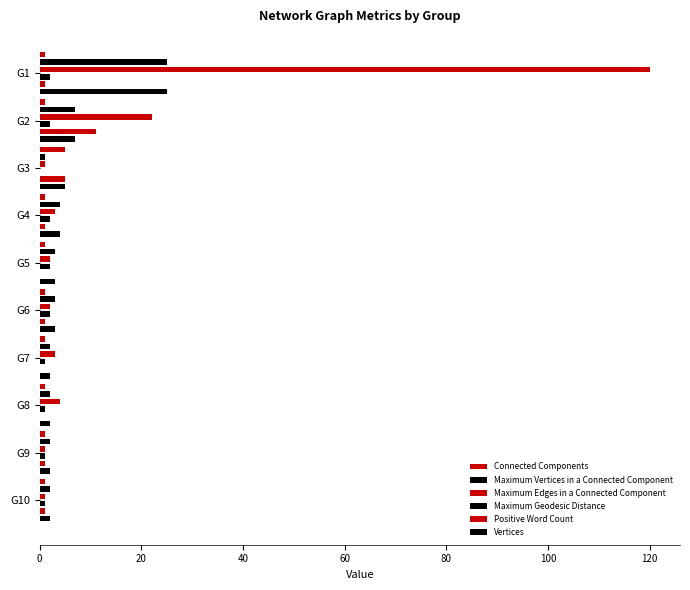

List the series in order of their peak value, highest first.

Maximum Edges in a Connected Component, Maximum Vertices in a Connected Component, Vertices, Positive Word Count, Connected Components, Maximum Geodesic Distance